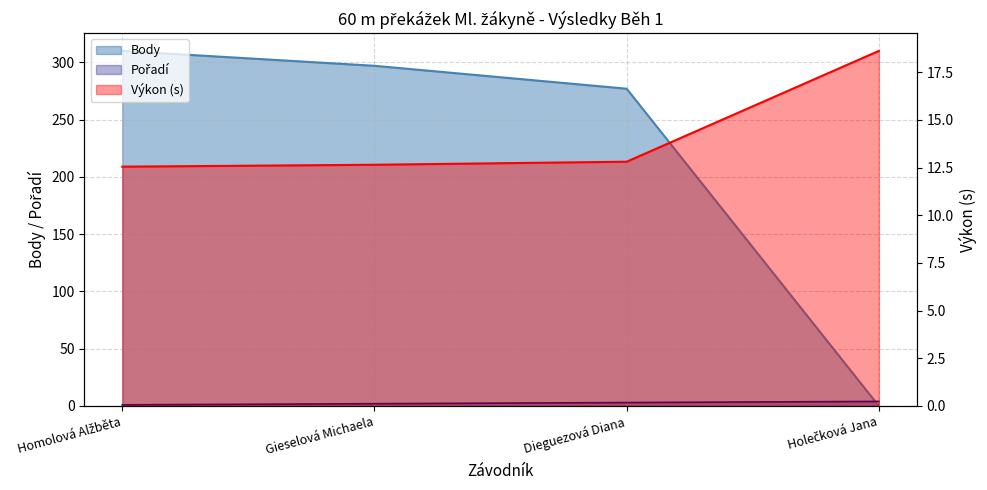

What is the difference between the maximum and second lowest values in the Výkon series?

6.0